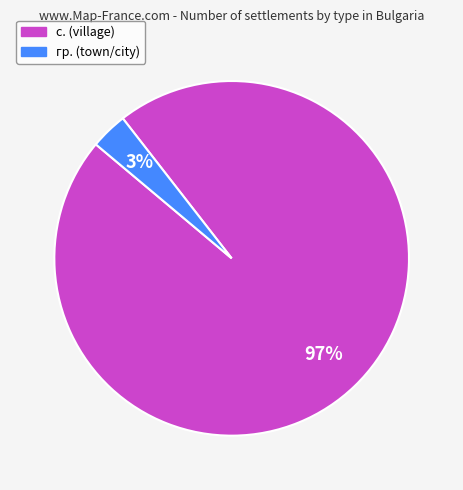

Is there a majority slice in this chart?

Yes